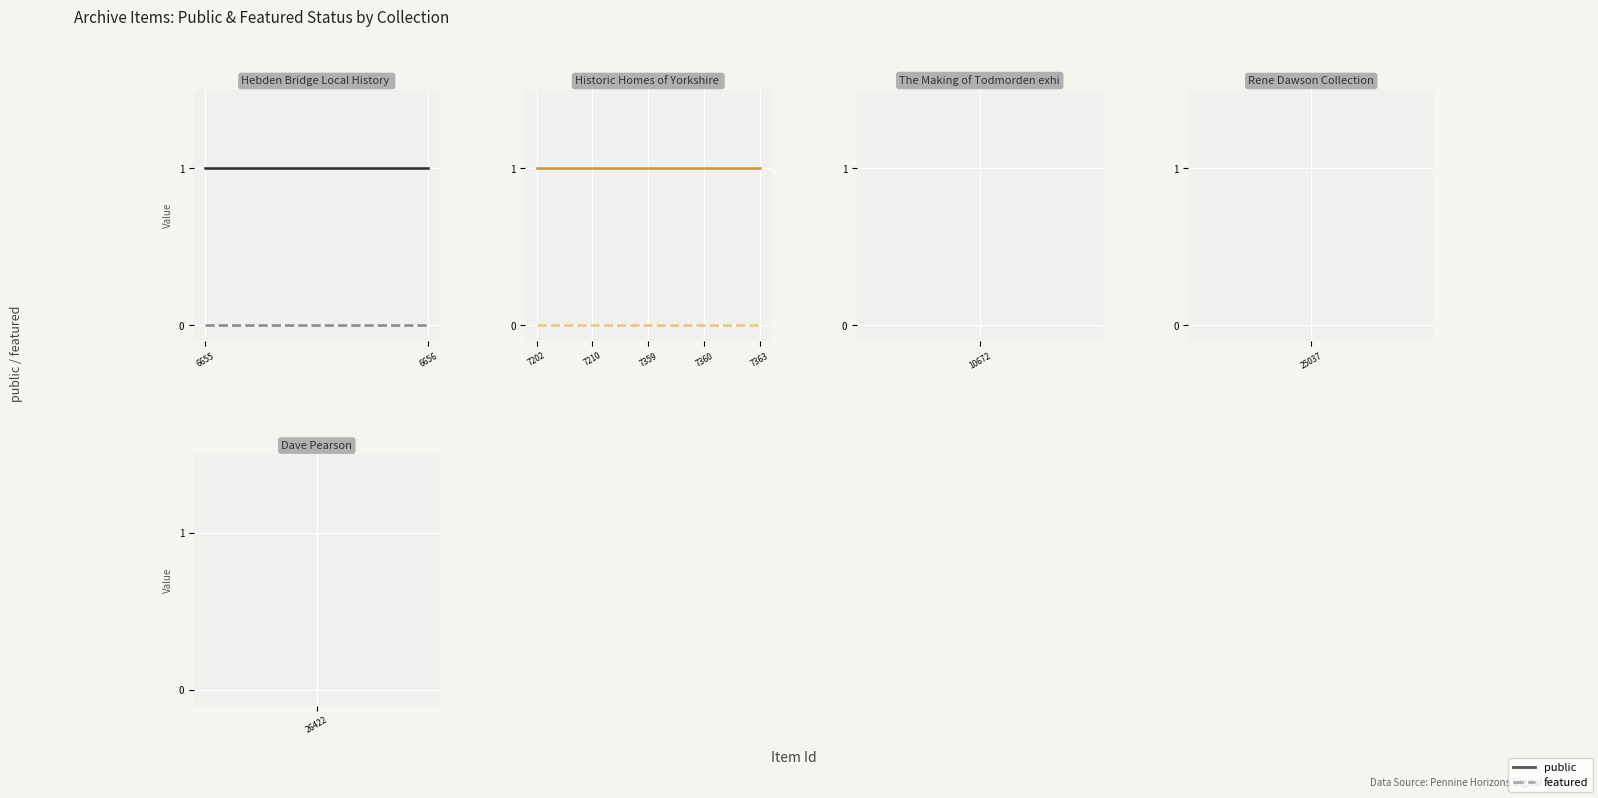

Which series has the largest total across all categories?

public